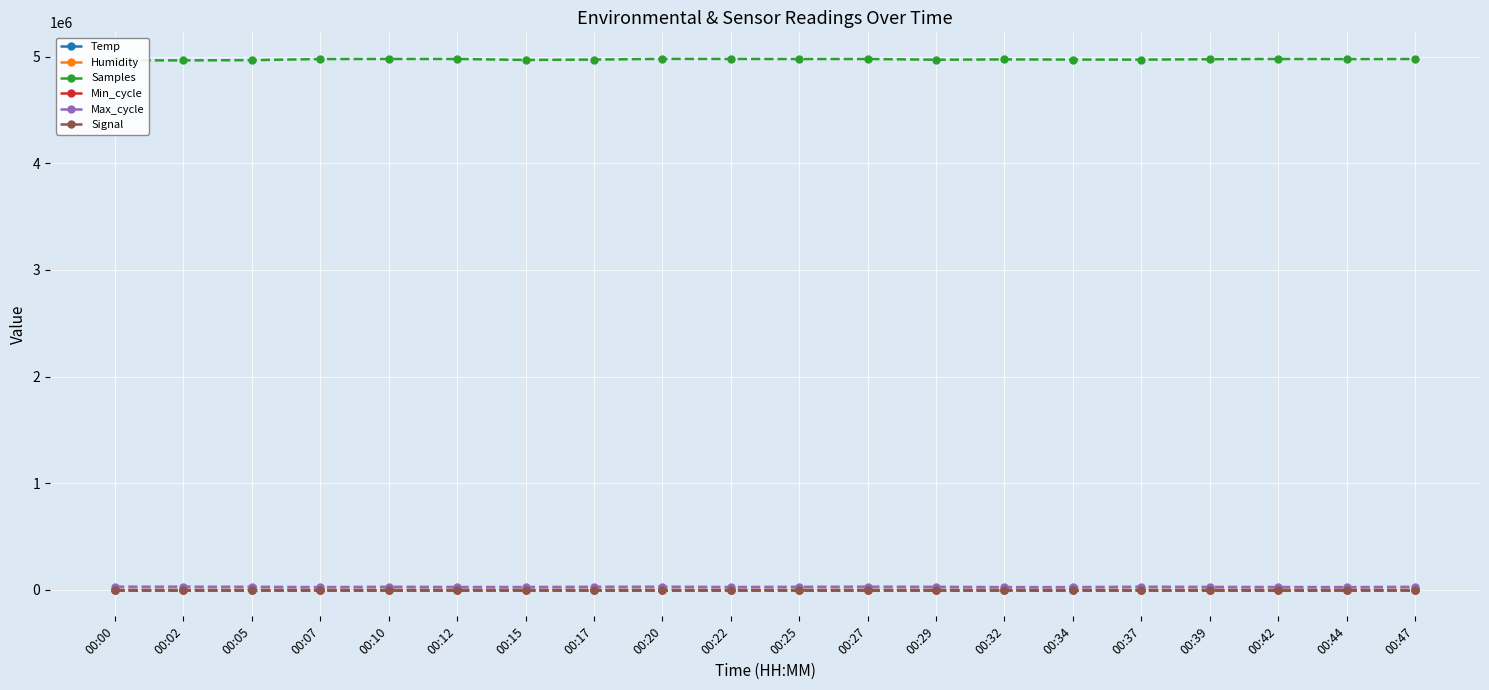

True or false: Samples and Humidity intersect in this chart.

False